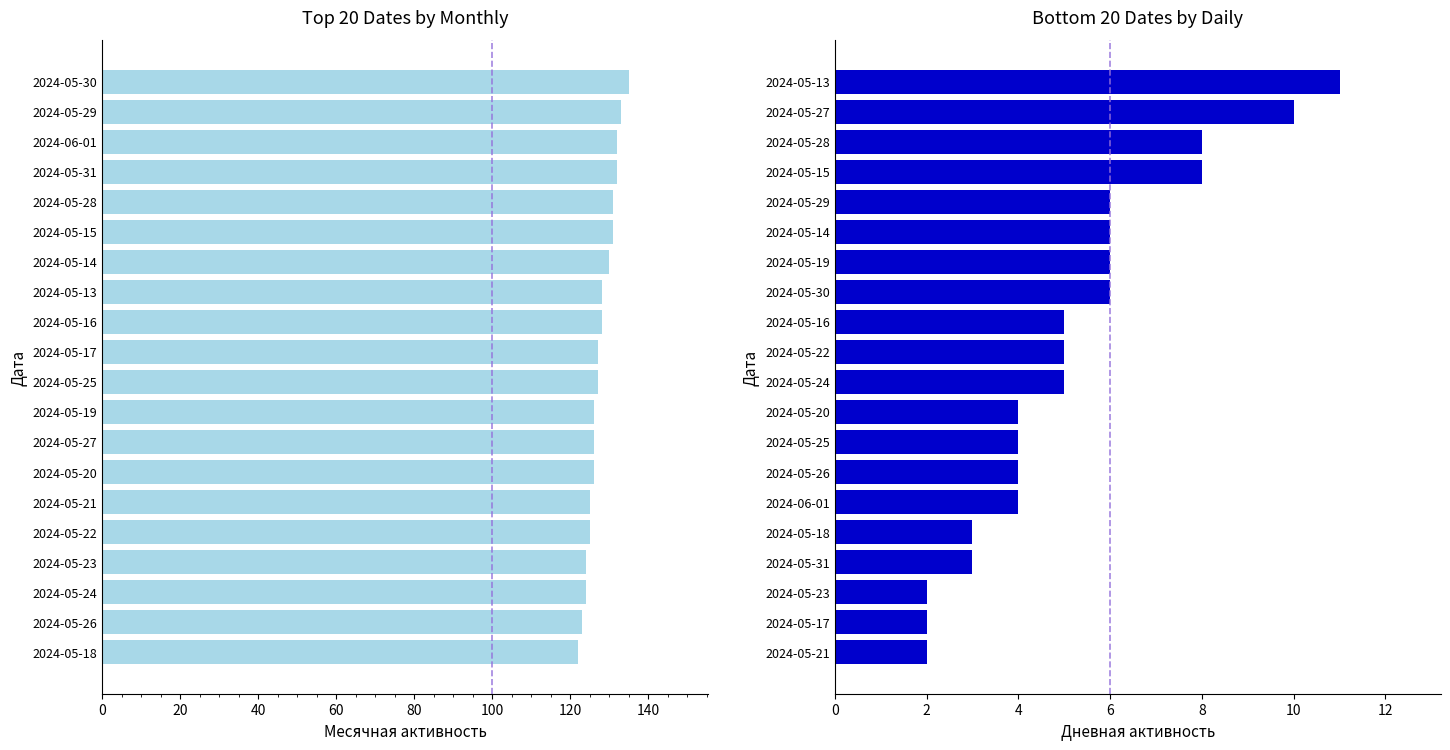

What is the total value across all series at 20?

125